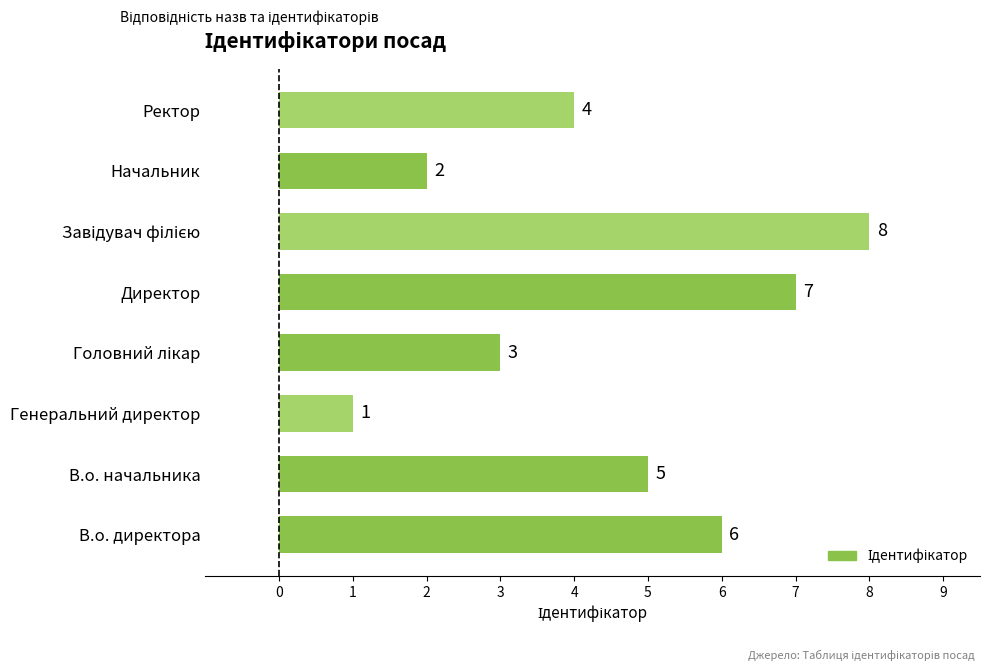

What value does the data have at В.о. начальника?

5